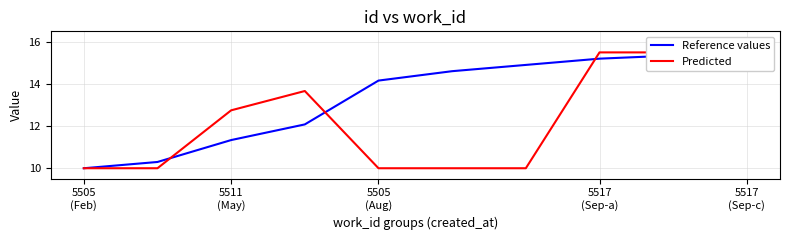

What is the value of the Predicted point at the 5th from the left?

10.0